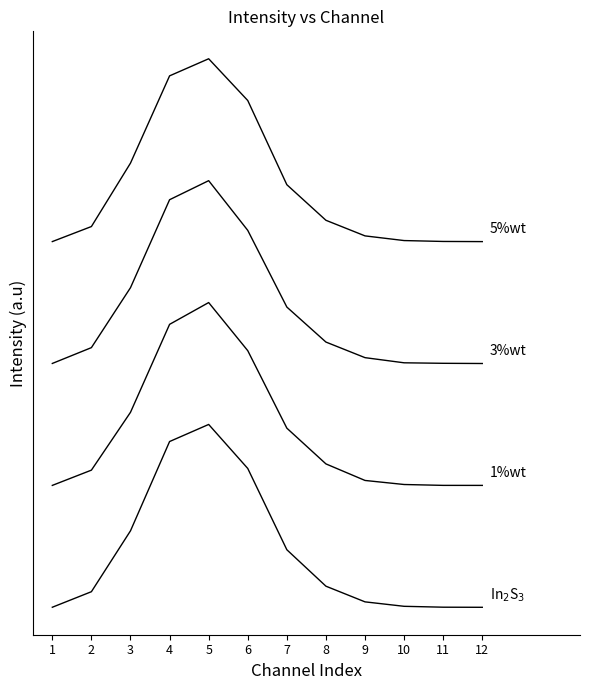

Reading left to right, transcribe all the data shown in this chart.

22622: 0.8	255.9	1254.9	2719.7	3000.0	2278.0	944.3	346.3	89.2	16.2	1.7	0.0
22623: 2000.0	2250.4	3199.0	4642.3	5000.0	4210.4	2939.2	2352.8	2081.2	2014.7	2000.4	2000.0
22624: 4000.8	4260.4	5244.1	6687.1	7000.0	6184.4	4926.3	4351.8	4096.0	4011.5	4003.3	4000.0
22625: 6000.4	6247.3	7288.0	8719.4	9000.0	8314.9	6933.6	6349.8	6093.8	6017.1	6002.5	6000.0